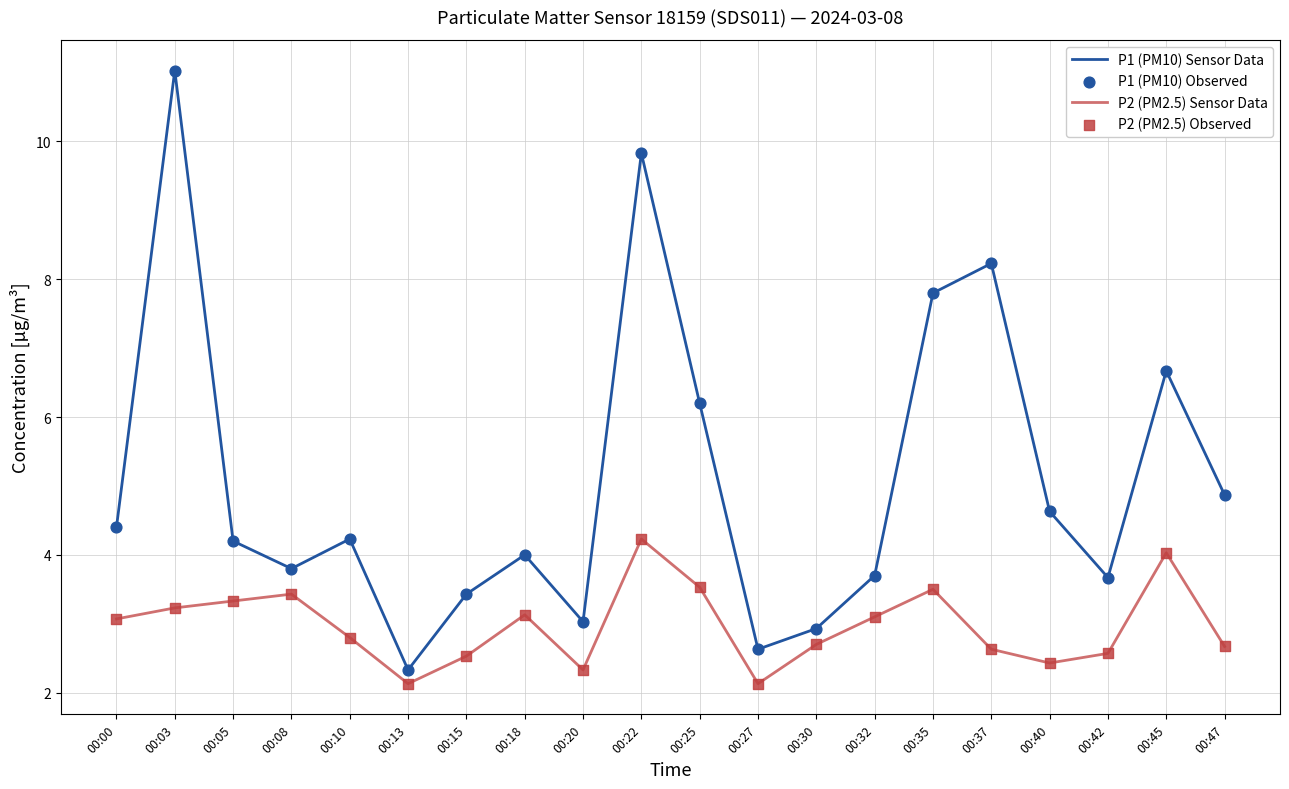

At how many categories does at least one series exceed 5?

6